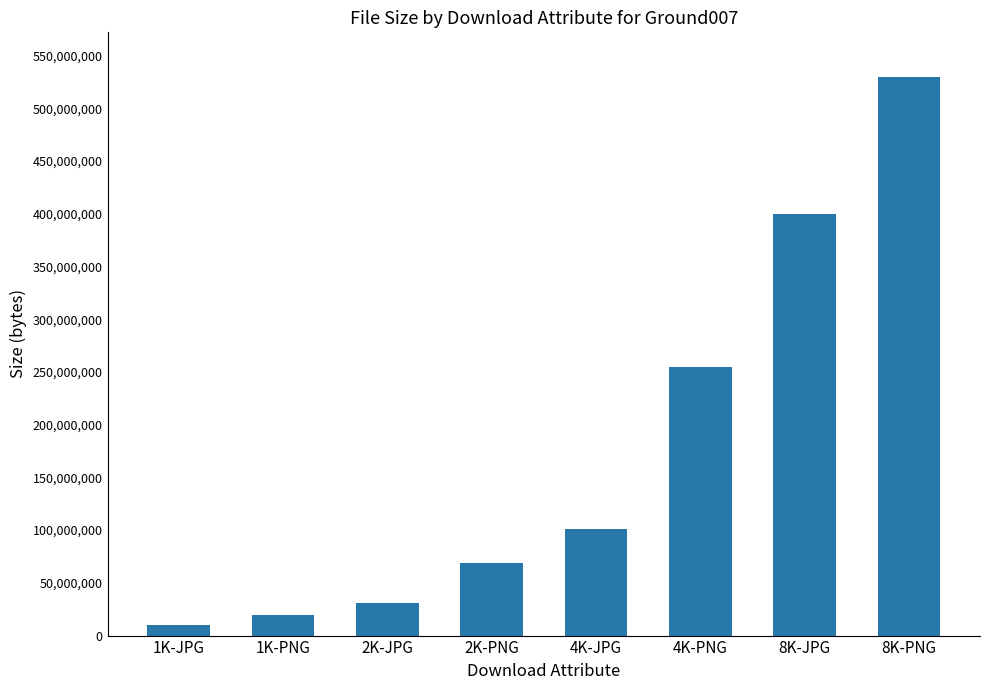

Count the number of categories in the chart.

8